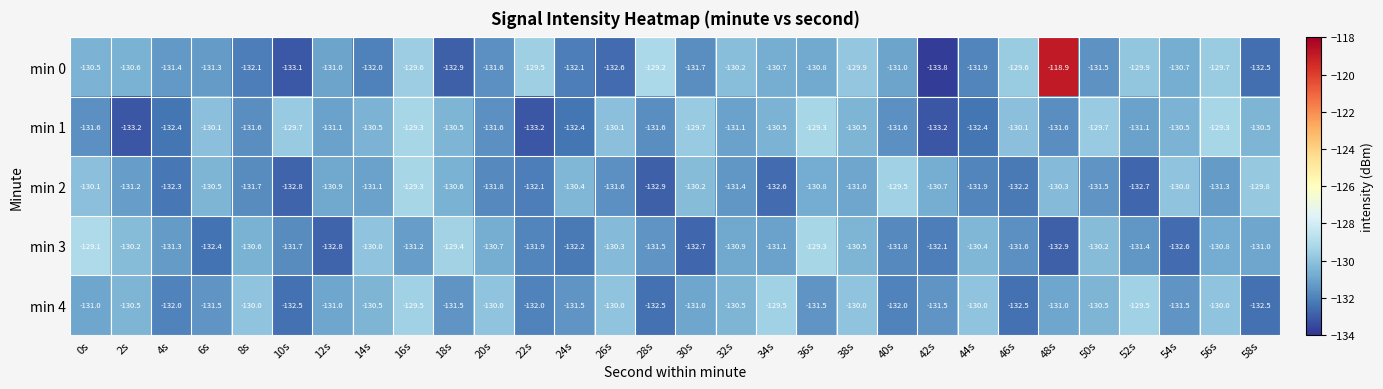

Where does the min 4 series first go above -131?

2s